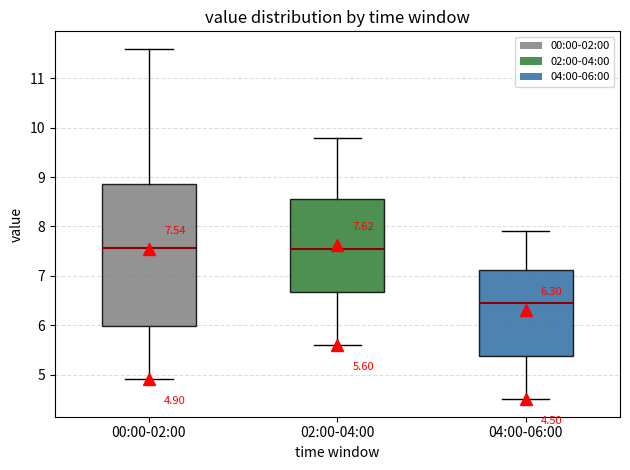

Which box has the lowest median line?

04:00-06:00